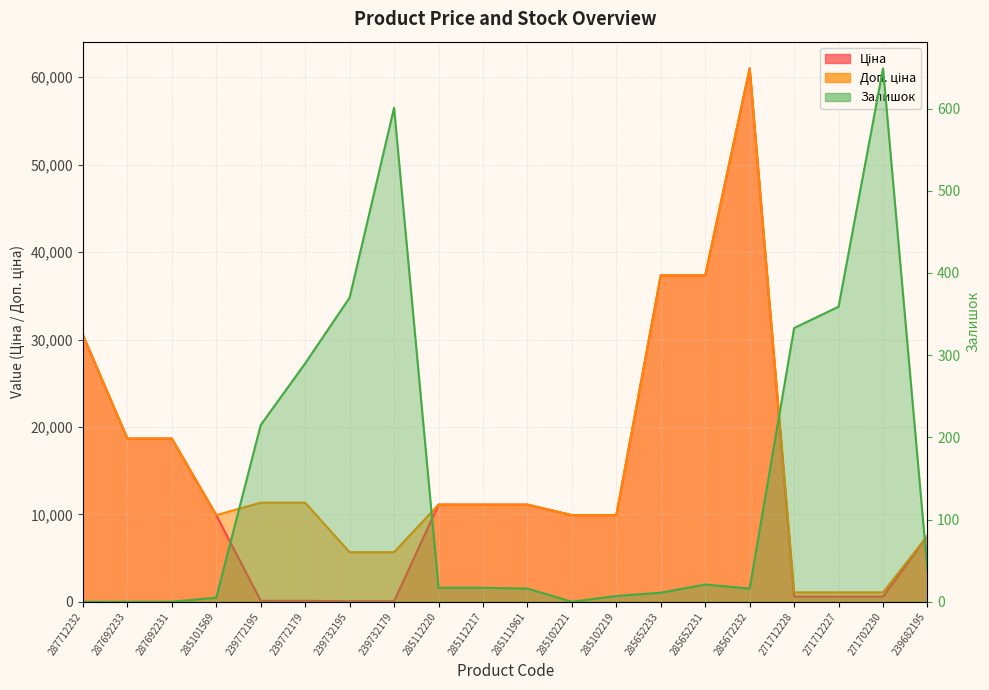

What is the difference between the maximum and minimum values in the Доп. ціна series?

59950.2